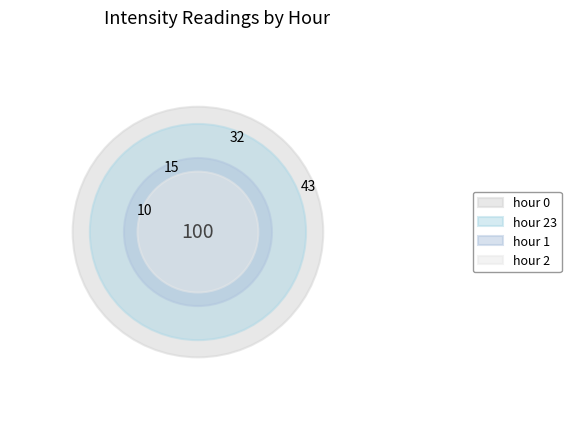

Does any single category account for the majority?

No